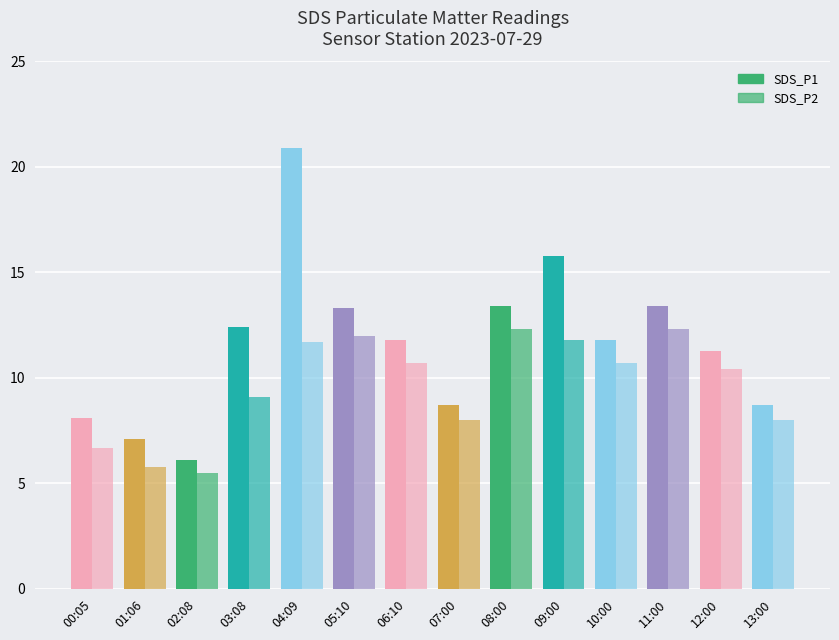

How many values in the SDS_P2 series exceed 10?

8